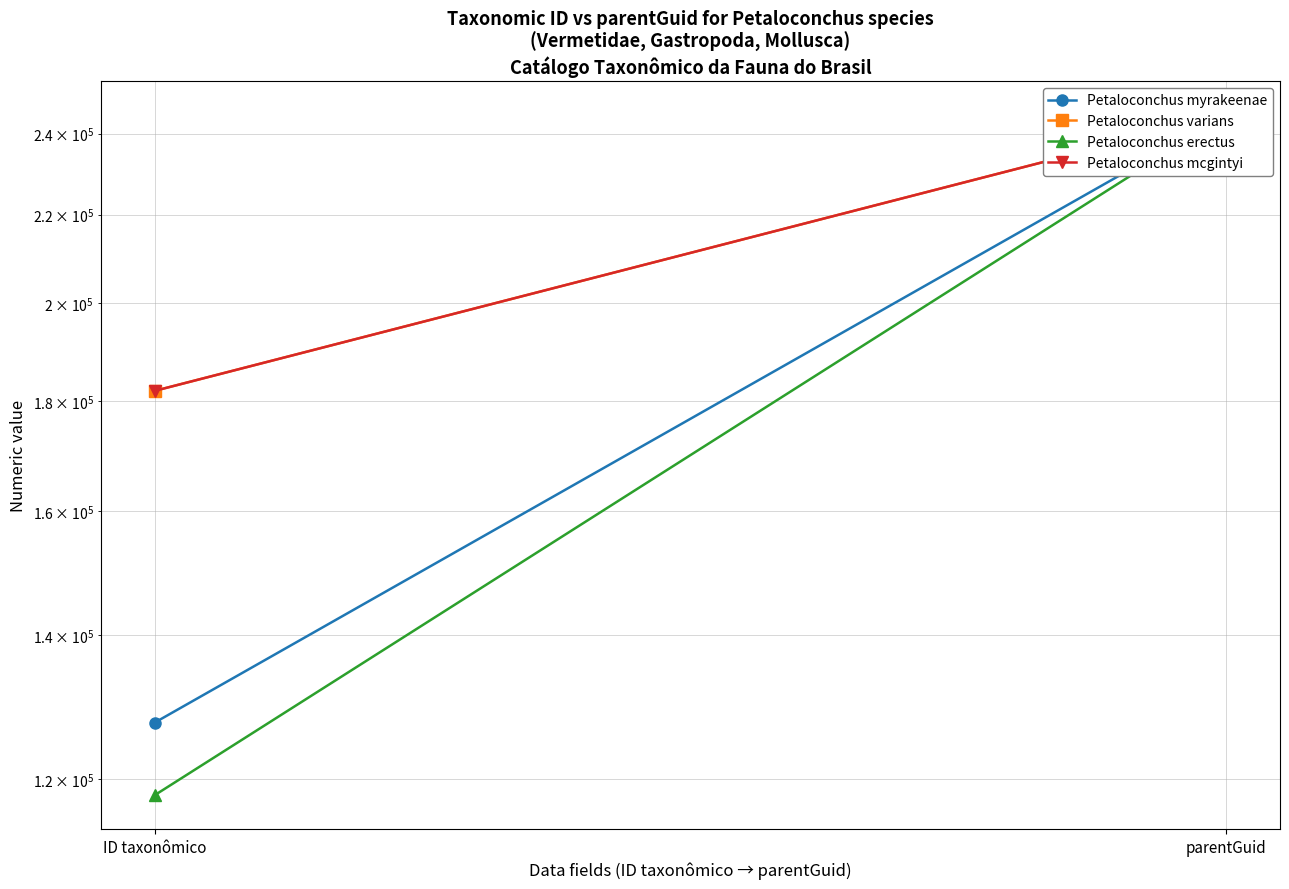

Reading left to right, extract all data points from this chart.

Petaloconchus myrakeenae: 127474	244903
Petaloconchus varians: 182065	244903
Petaloconchus erectus: 117908	244903
Petaloconchus mcgintyi: 182063	244903